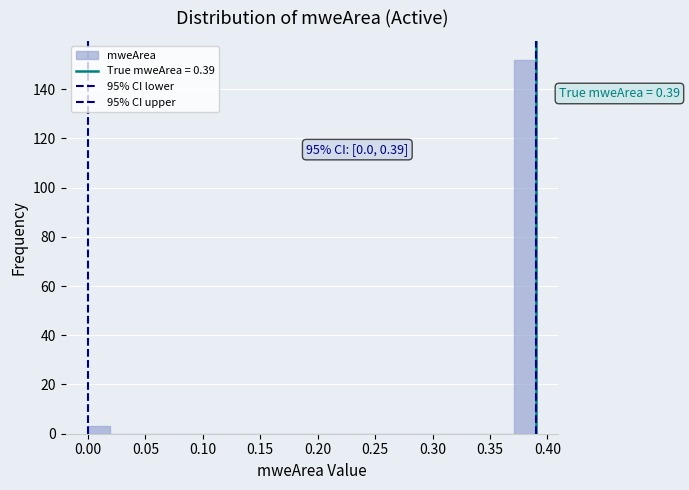

Read against the x-axis, roughly where is the centre of the tallest bar?

0.380